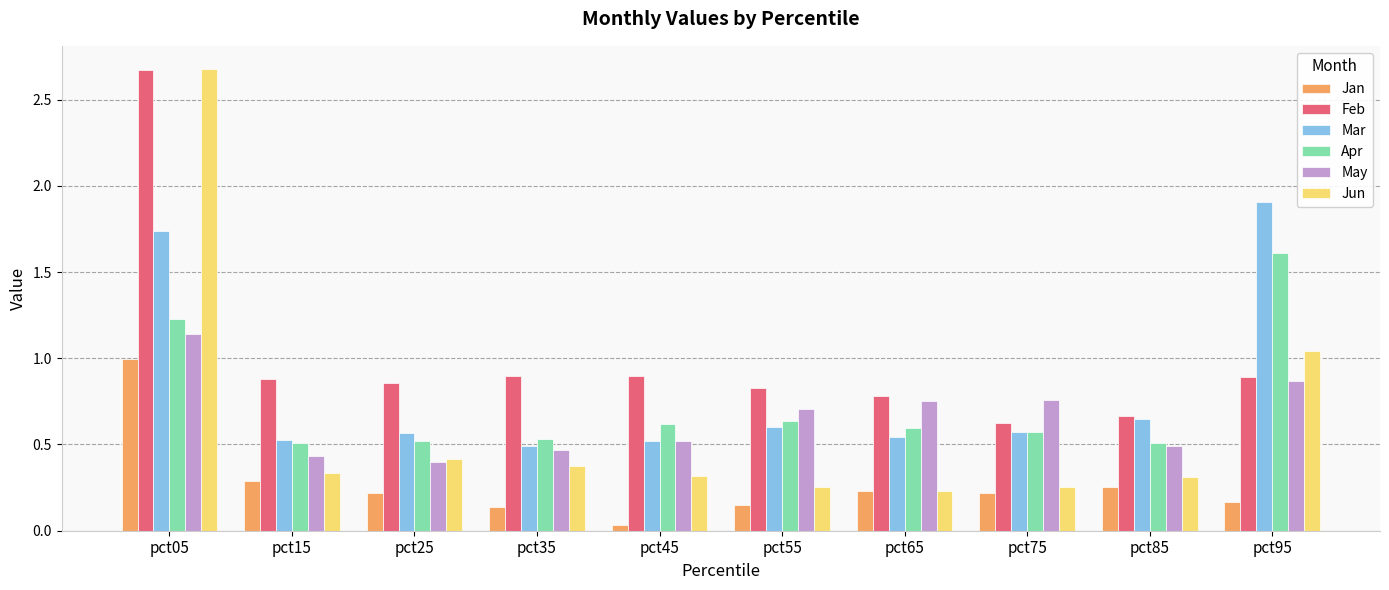

What is the sum of all Mar values?

8.1